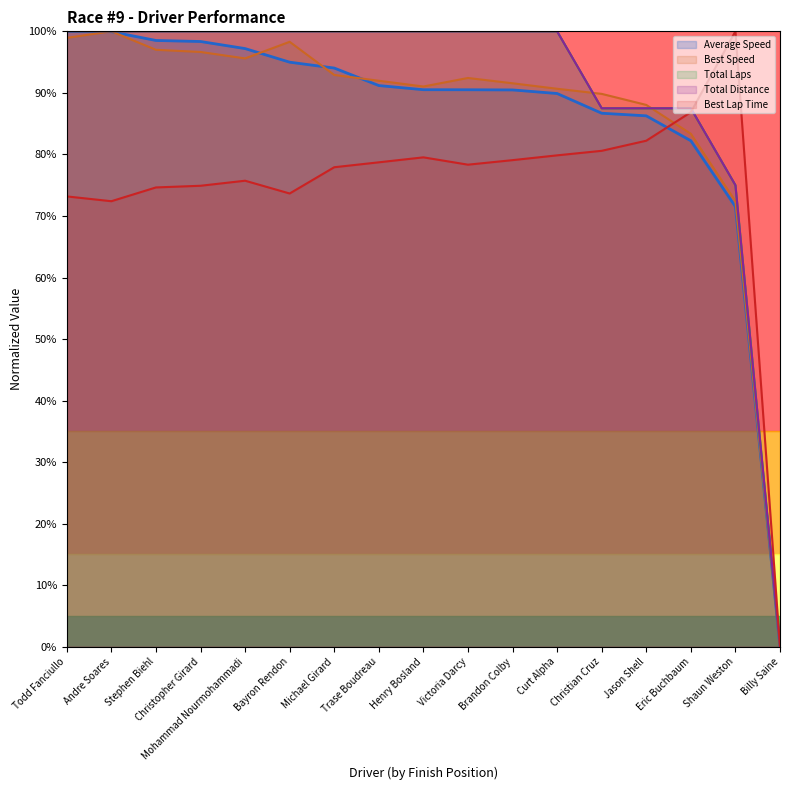

List the labels in order of Total Laps value, smallest first.

Billy Saine, Shaun Weston, Christian Cruz, Jason Shell, Eric Buchbaum, Todd Fanciullo, Andre Soares, Stephen Biehl, Christopher Girard, Mohammad Nourmohammadi, Bayron Rendon, Michael Girard, Trase Boudreau, Henry Bosland, Victoria Darcy, Brandon Colby, Curt Alpha